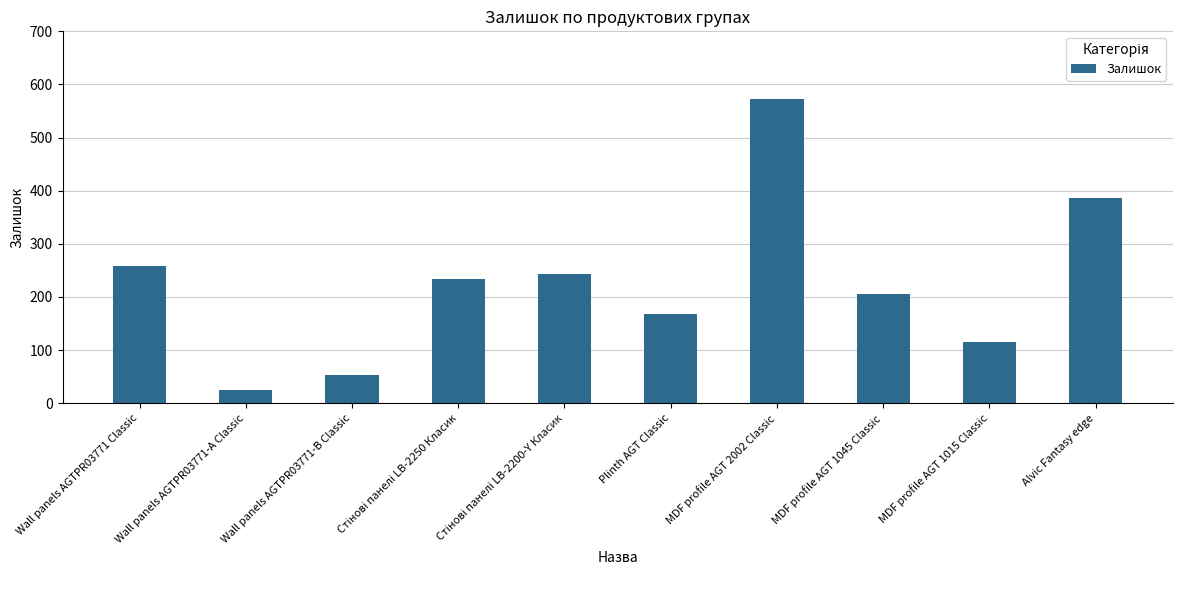

The chart shows a value of 573 at MDF profile AGT 2002 Classic. True or false?

True